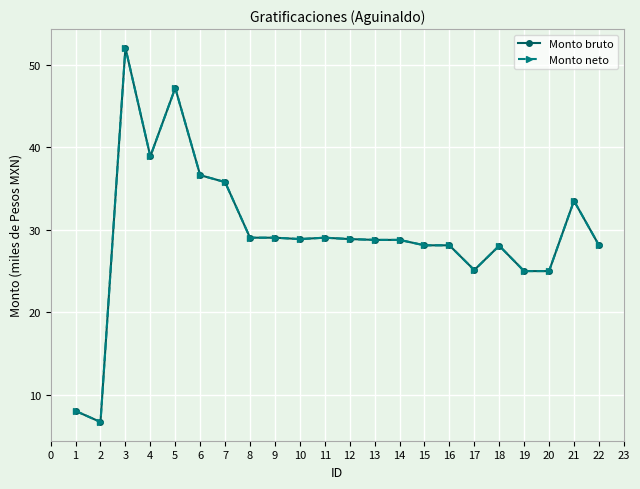

Does the chart have visible grid lines?

Yes